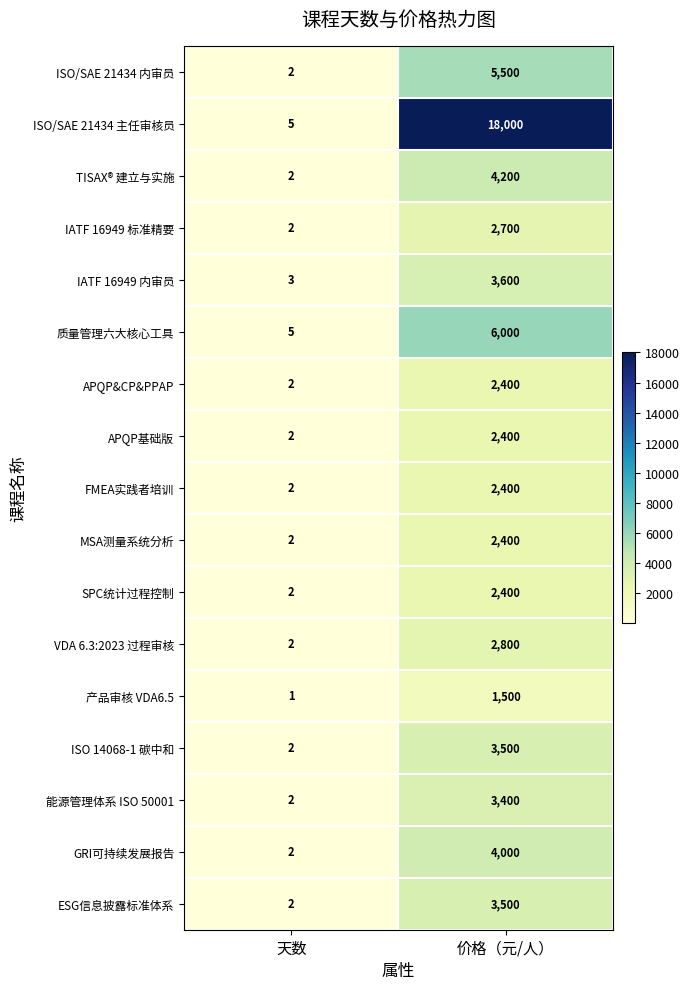

At how many categories does at least one series exceed 12783?

1